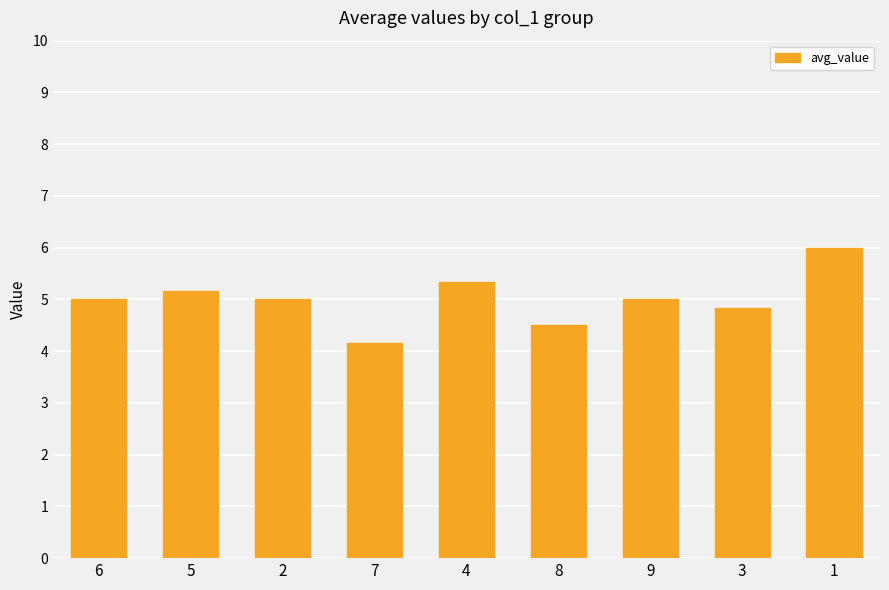

What is the change in value from 4 to 9?

-0.3